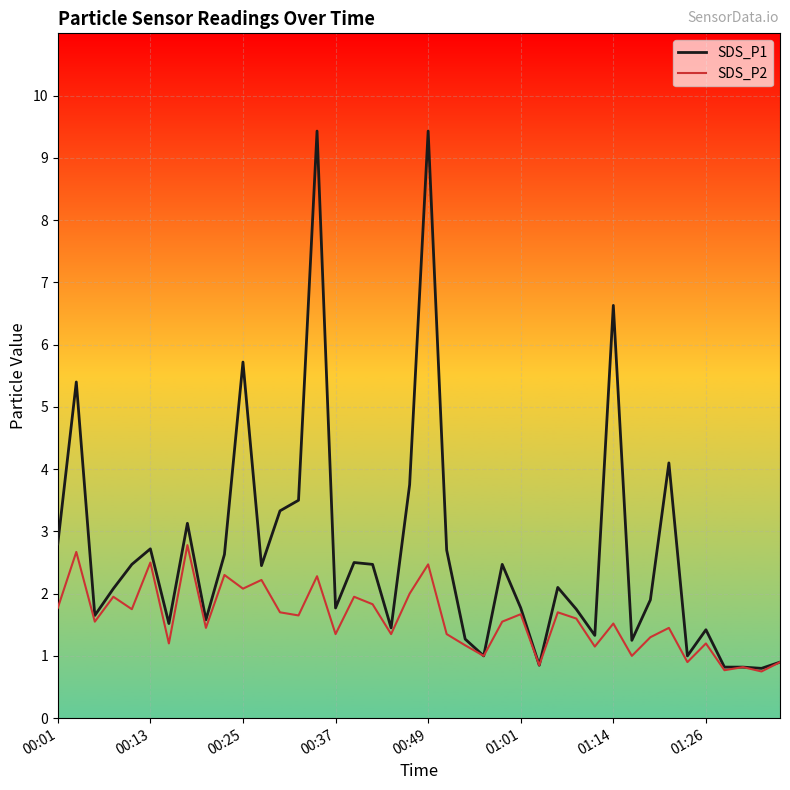

What is the lowest value of the SDS_P1 series?

0.8